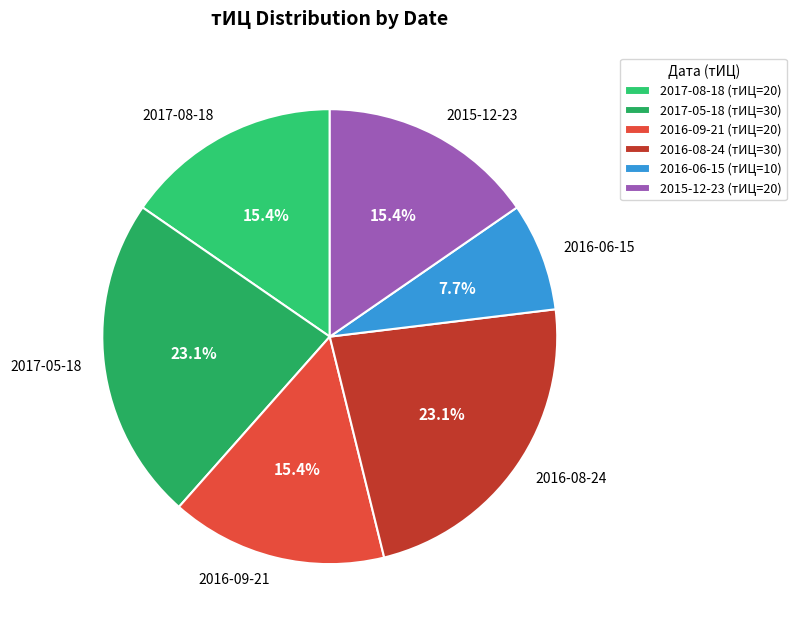

What percentage is the 2017-08-18 slice, to the nearest percent?

15%